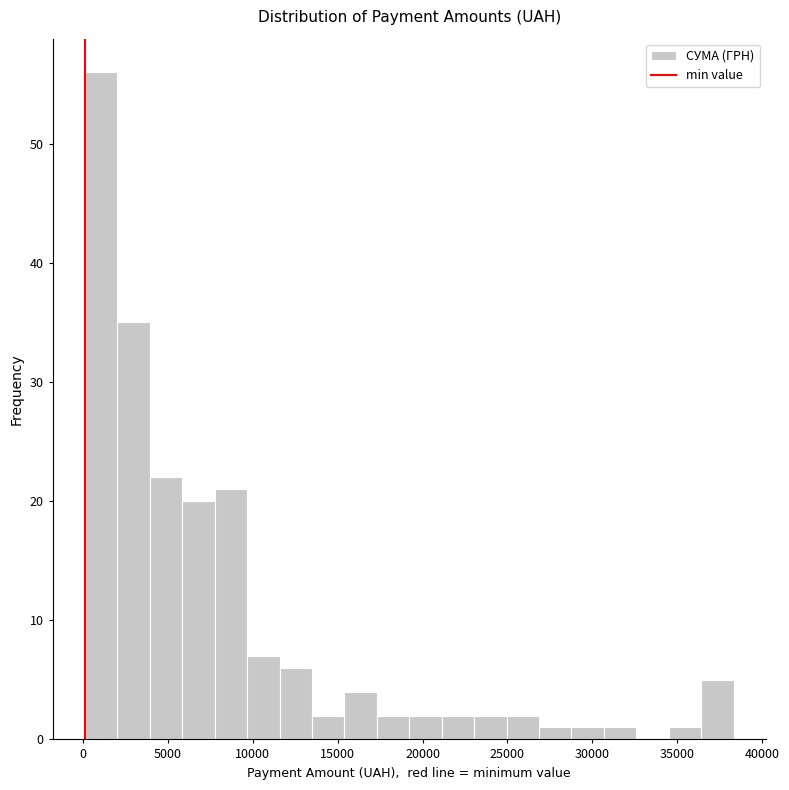

Read against the x-axis, roughly where is the centre of the tallest bar?

1000